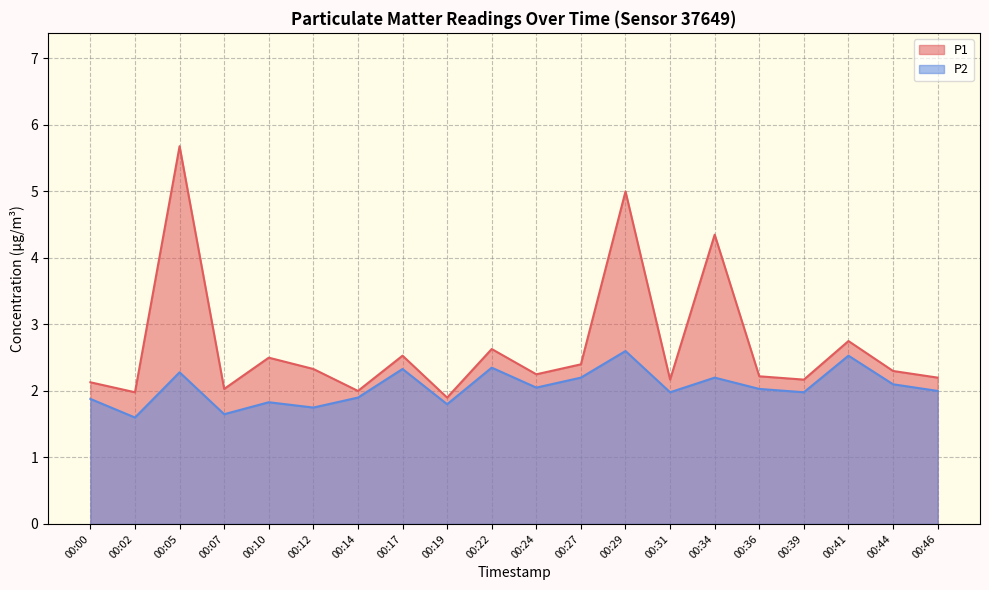

Which series has the largest total across all categories?

P1